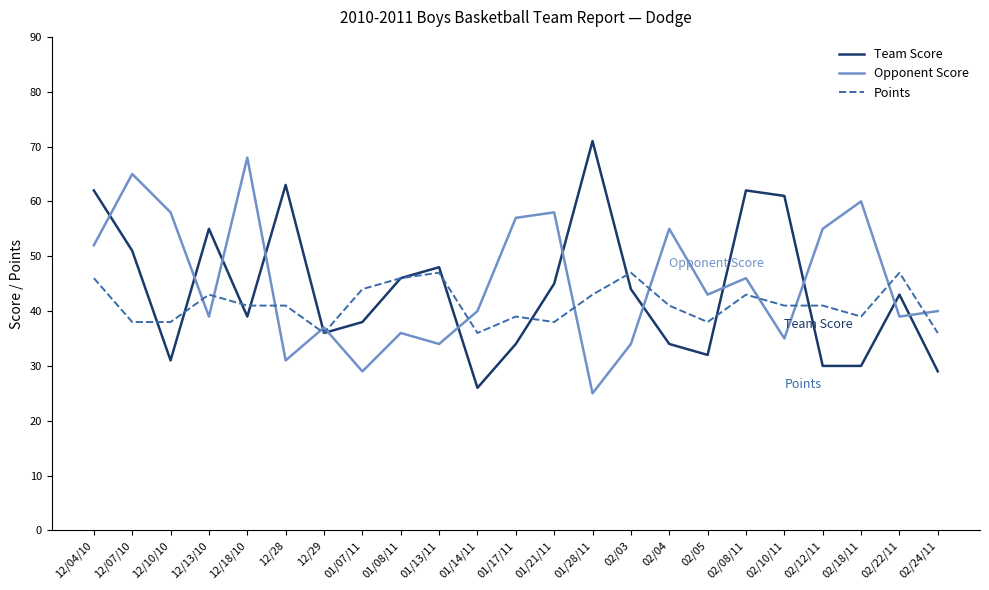

Which label corresponds to the largest value in the chart?

01/28/11